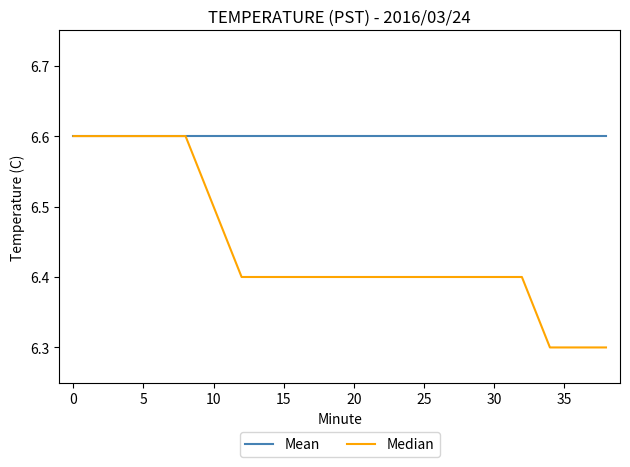

Which series has the largest total across all categories?

Mean